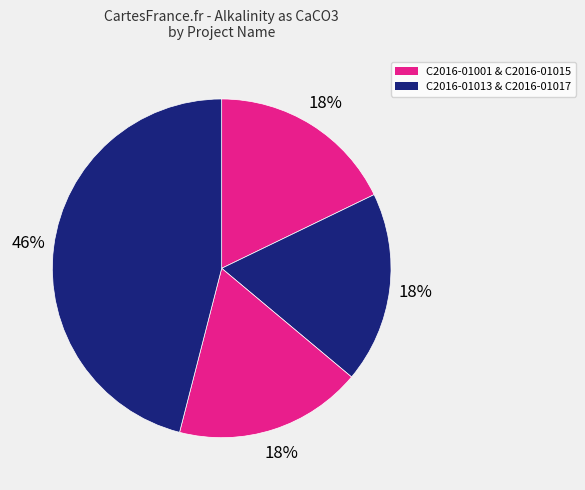

Count the number of slices in the pie.

4